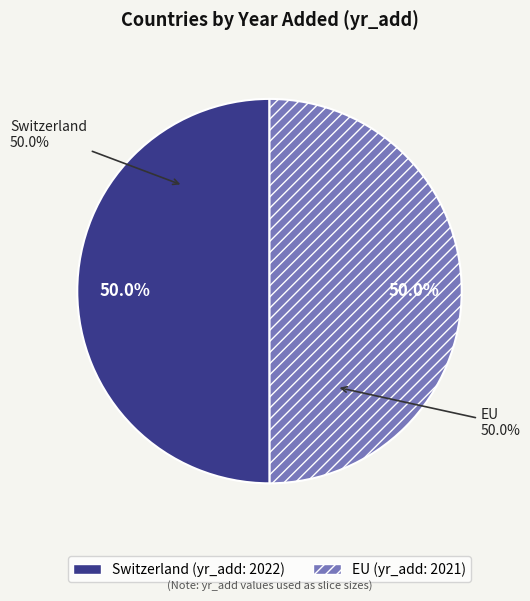

Which category has the biggest portion of the pie?

Switzerland